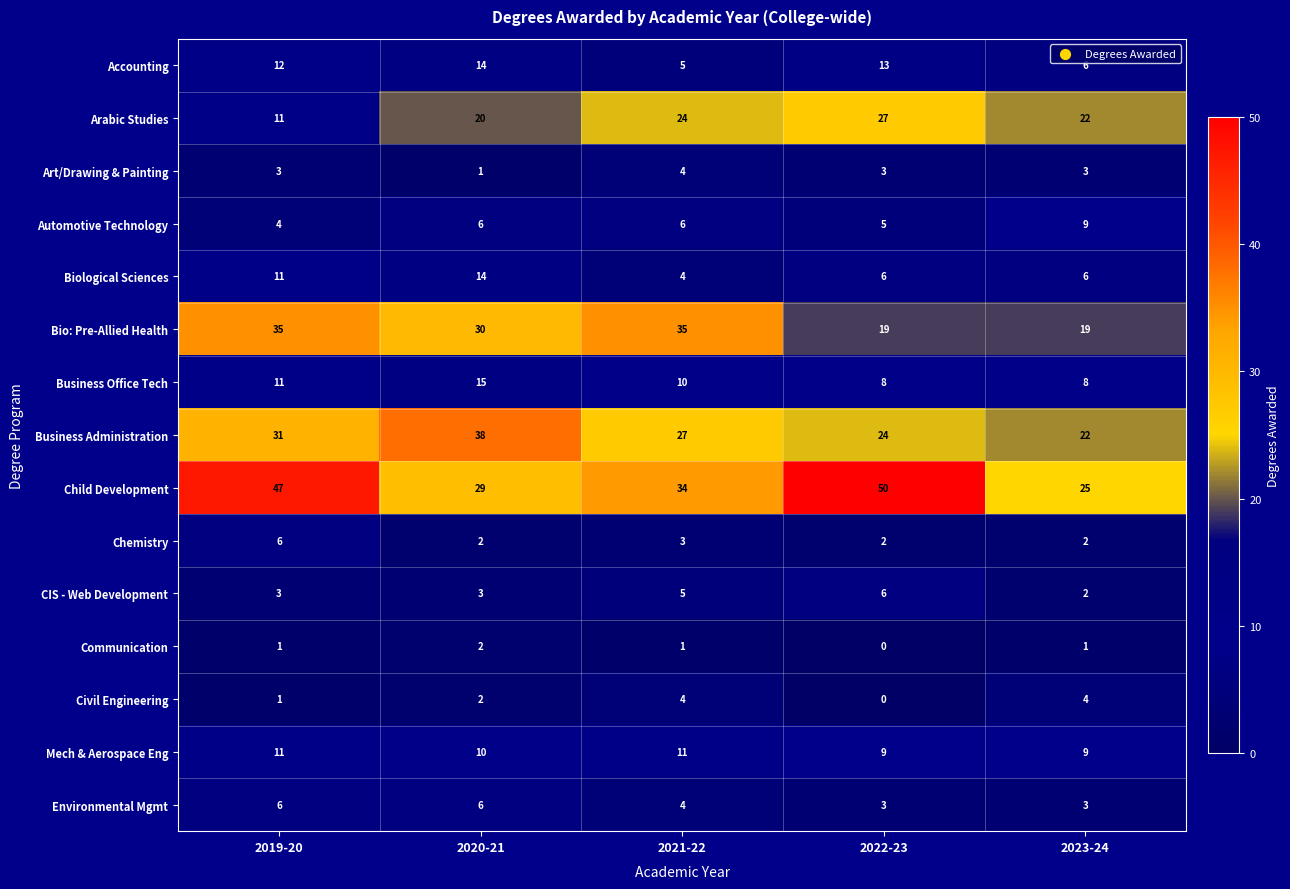

What is the difference between the highest and lowest values at 2023-24?

24